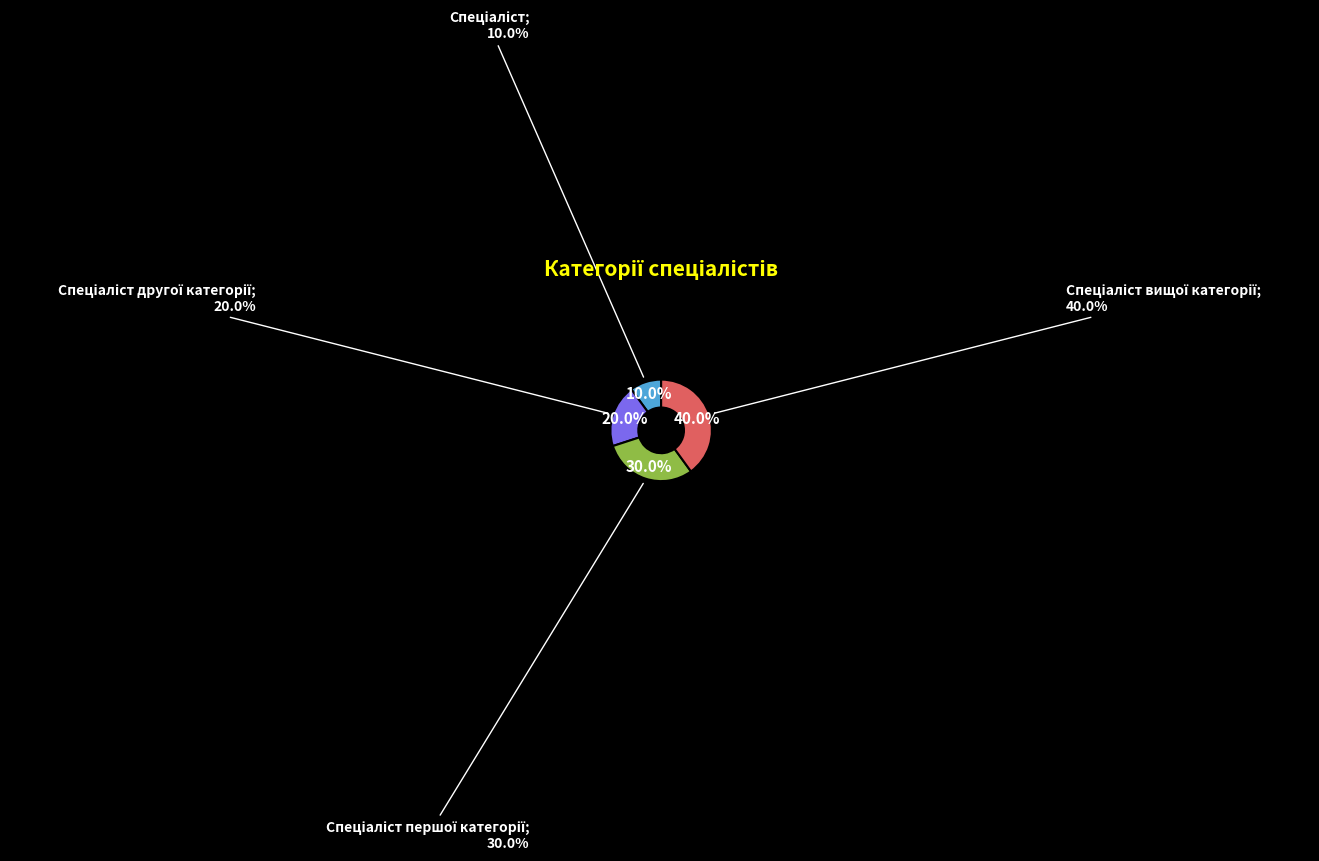

How much of the chart is everything except Спеціаліст першої категорії?

70.0%